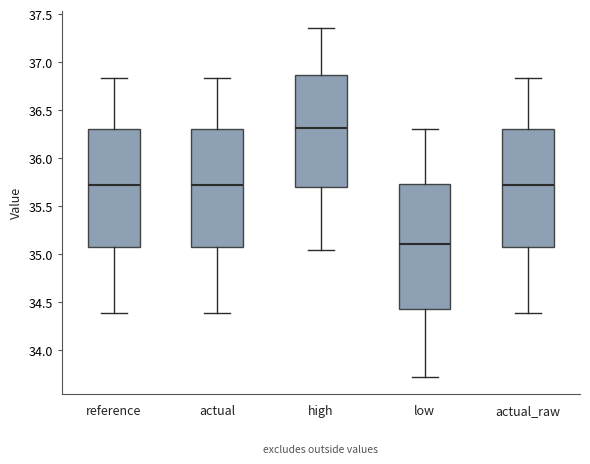

Reading left to right, transcribe this box plot: for each box, give where its median line is, the range the box spans, and where its two whiskers end, as read against the y-axis. The values are not printed on the chart, so give them approximately, as read against the axis.

reference: median 35.70, box 35.10 to 36.30, whiskers 34.40 to 36.85
actual: median 35.70, box 35.10 to 36.30, whiskers 34.40 to 36.85
high: median 36.30, box 35.70 to 36.85, whiskers 35.05 to 37.35
low: median 35.10, box 34.45 to 35.75, whiskers 33.70 to 36.30
actual_raw: median 35.70, box 35.10 to 36.30, whiskers 34.40 to 36.85